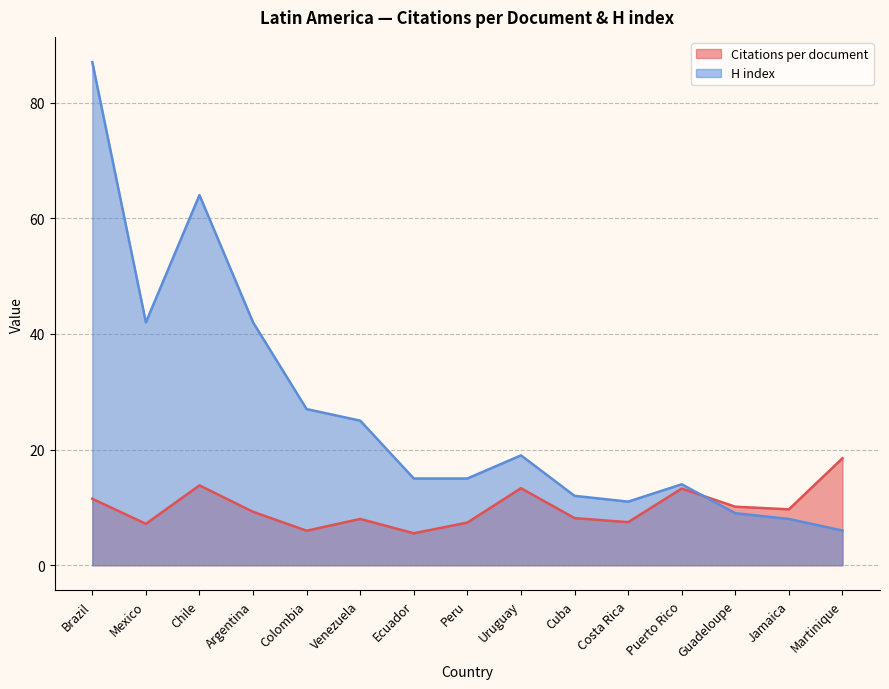

Which series has the largest total across all categories?

H index